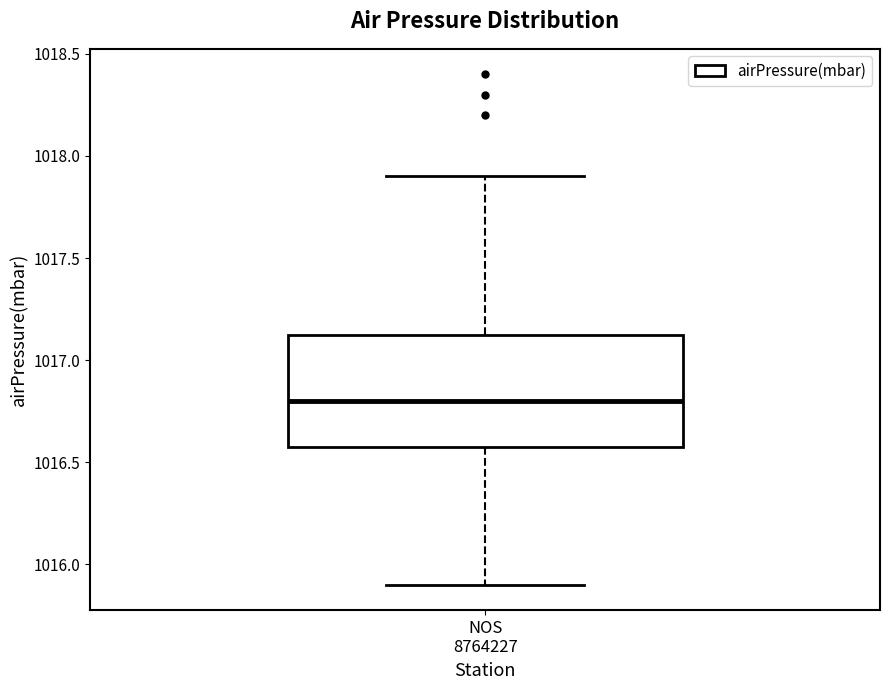

Transcribe this box plot: give where the median line is, the range the box spans, and where the two whiskers end, as read against the y-axis. The values are not printed on the chart, so give them approximately, as read against the axis.

median 1016.80, box 1016.60 to 1017.15, whiskers 1015.90 to 1017.90